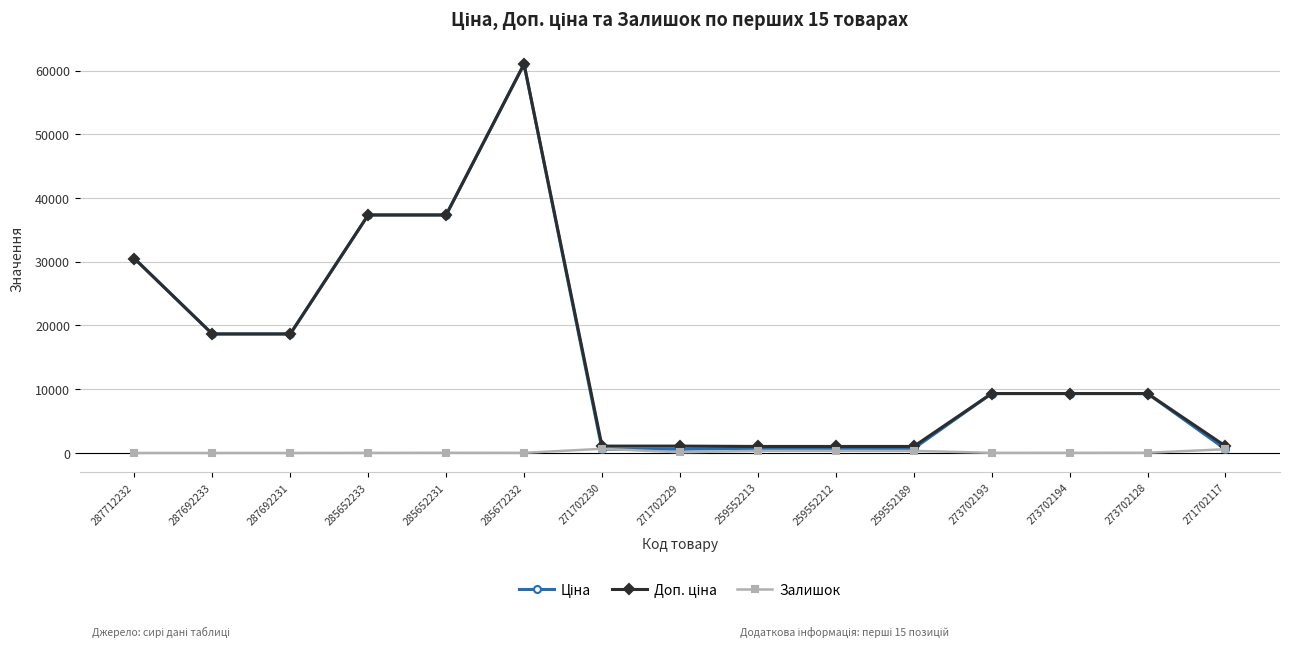

What is the spread (max minus min) of values at 287692231?

18671.5